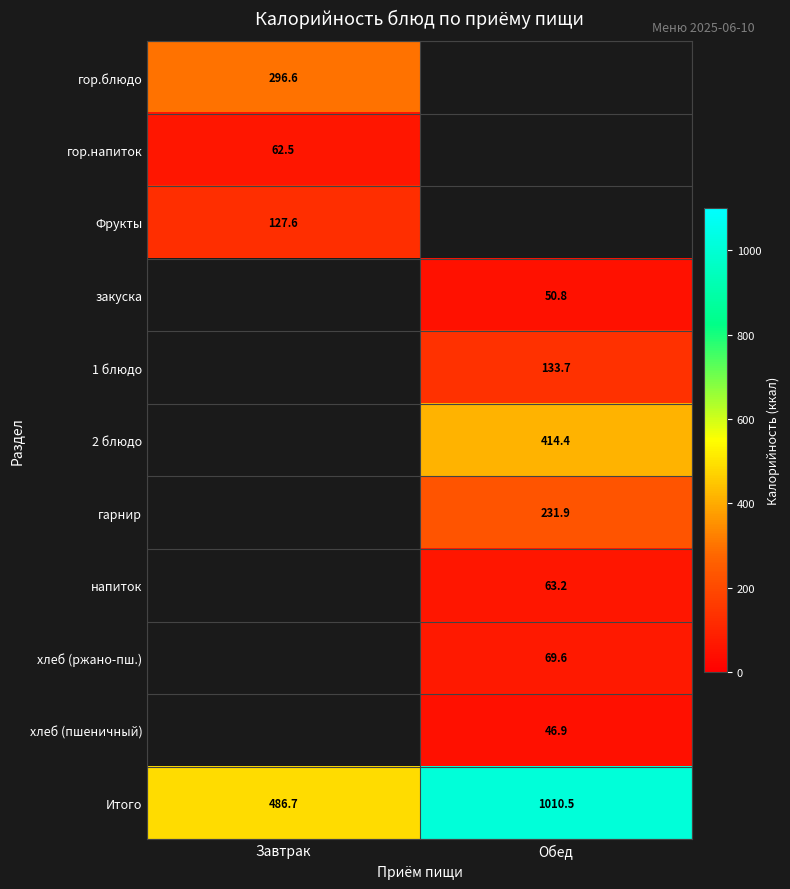

True or false: Фрукты has a value of 188.9 at Завтрак.

False